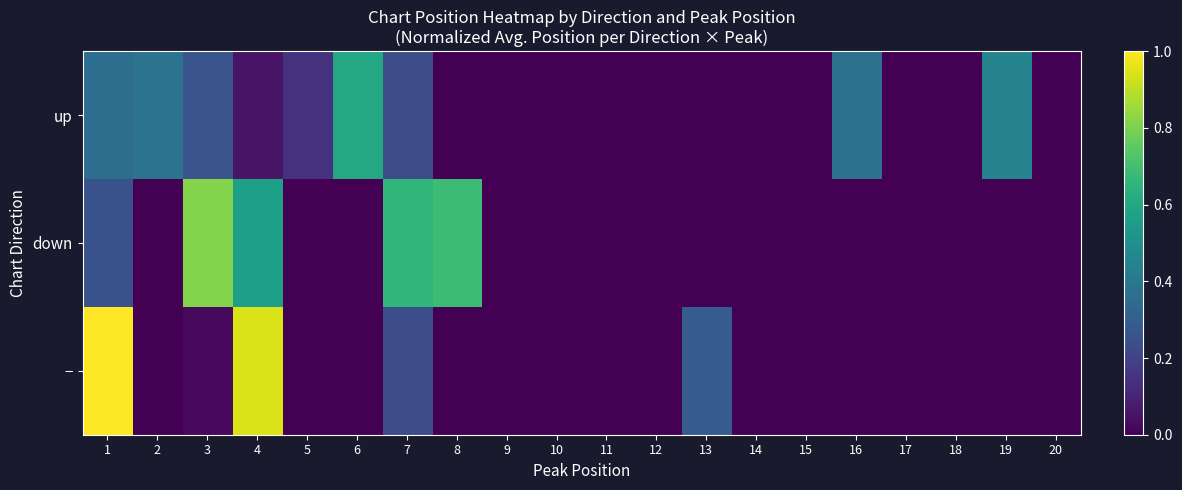

Between 8 and 20, which series saw the biggest shift?

down